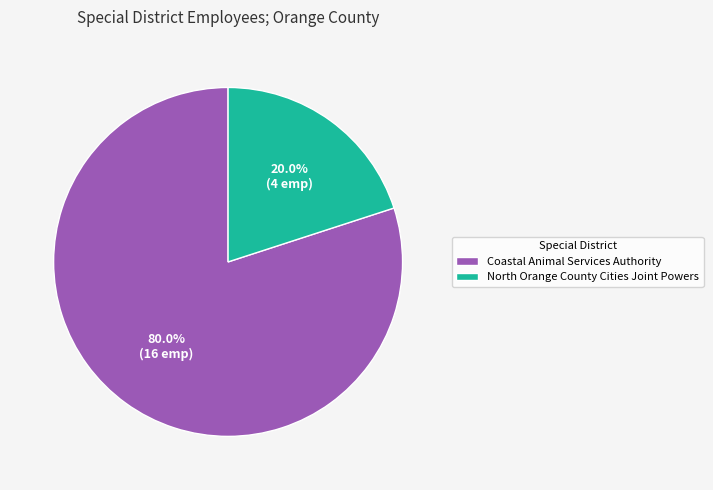

To the nearest percent, what is the combined percentage of North Orange County Cities Joint Powers and Coastal Animal Services Authority?

100%